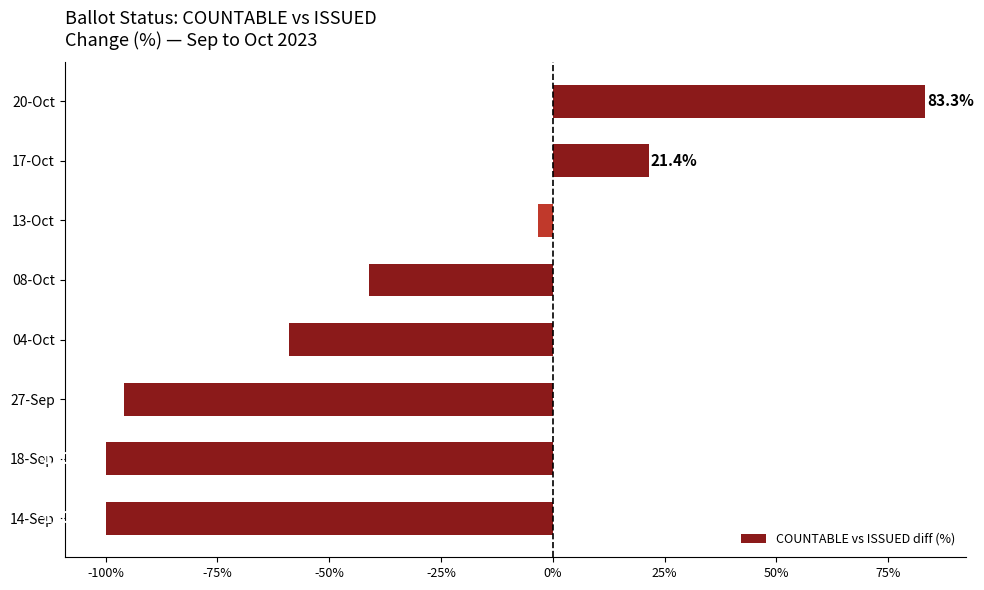

The value at 18-Sep is -100.0. True or false?

True